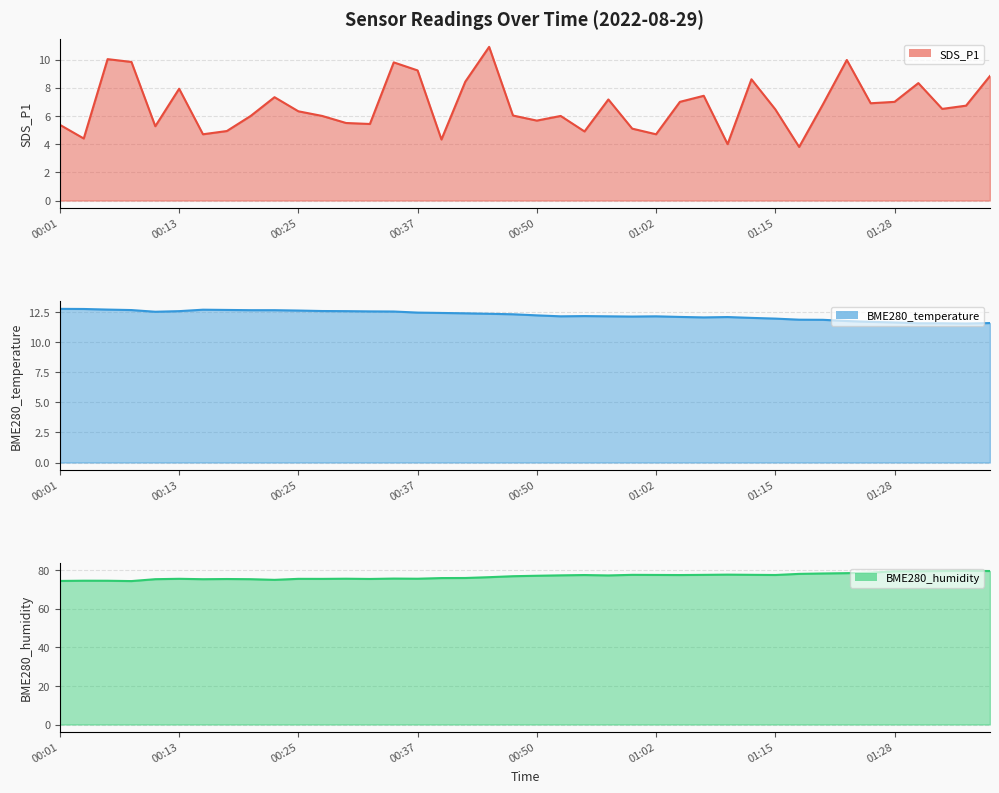

What is the difference between the BME280_humidity (line) values at 20 and 28?

0.6